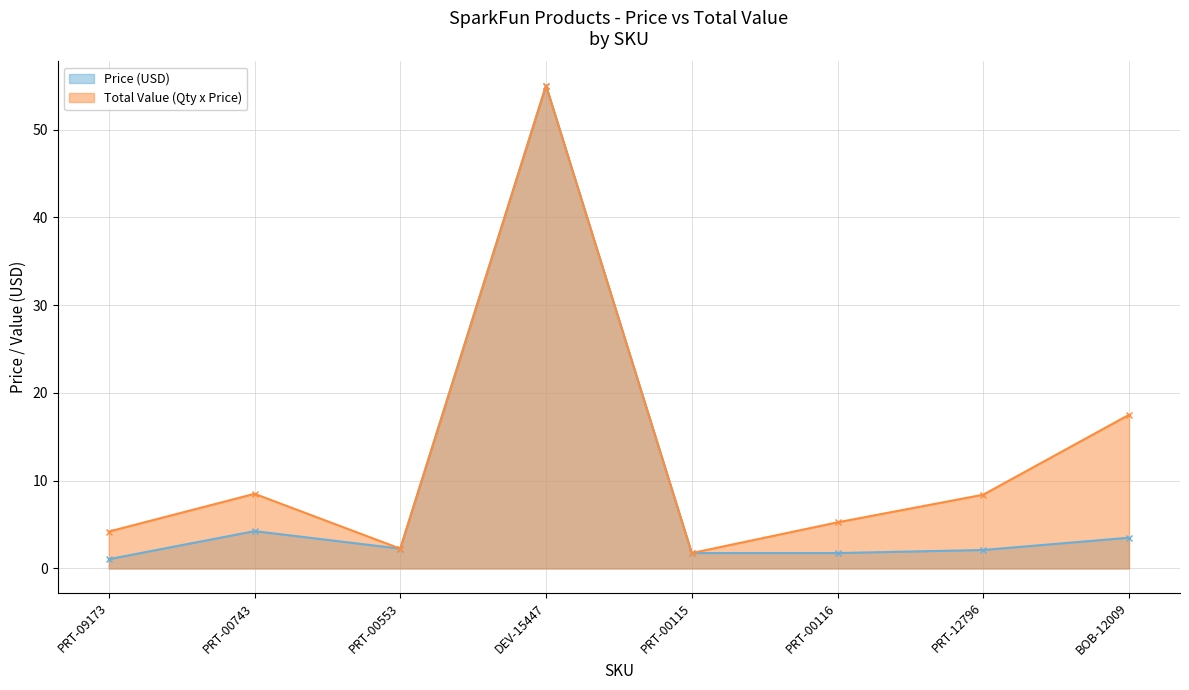

What is the approximate value of Total Value (Qty x Price) at BOB-12009?

17.5